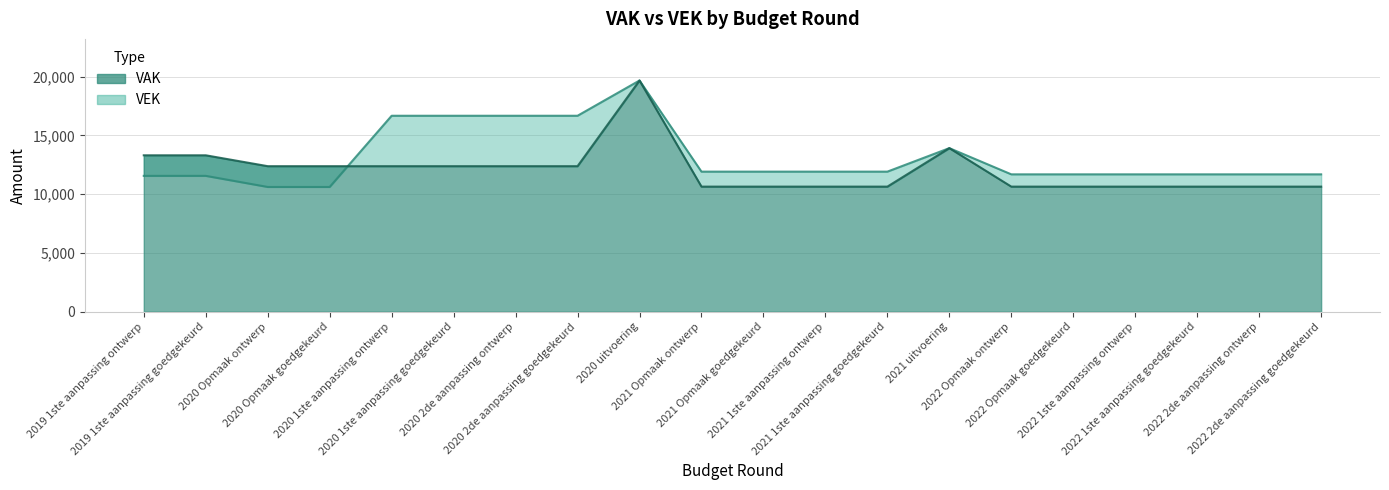

At which category is the sum across all series the highest?

2020 uitvoering